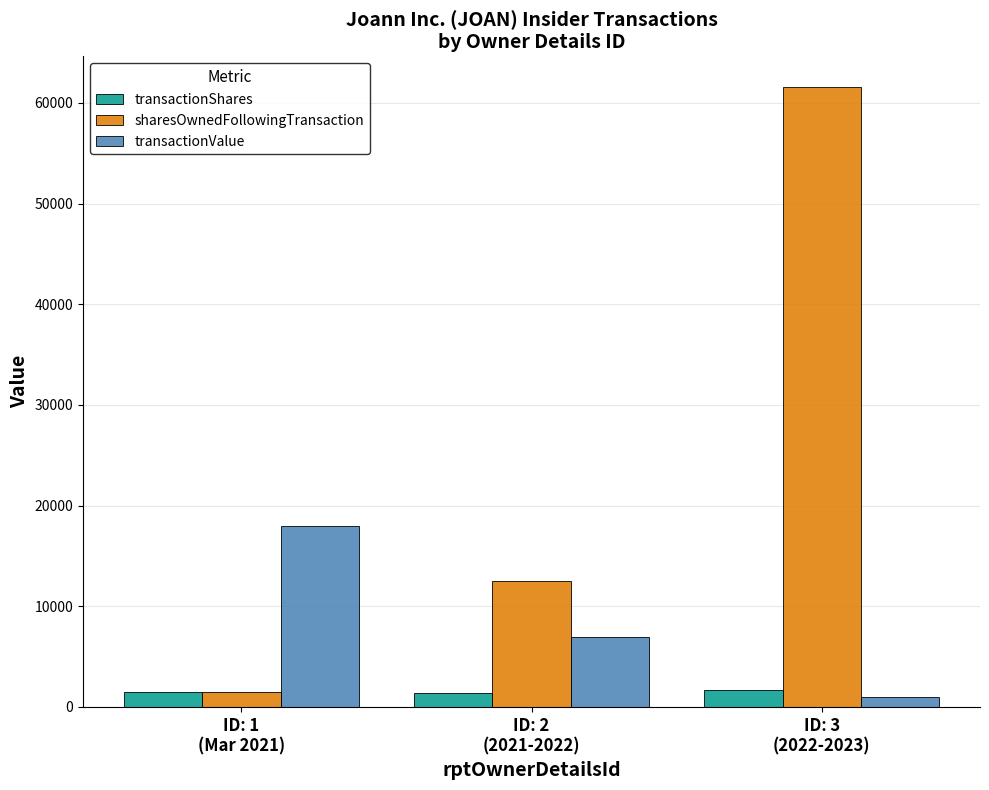

Which series has the largest total across all categories?

sharesOwnedFollowingTransaction